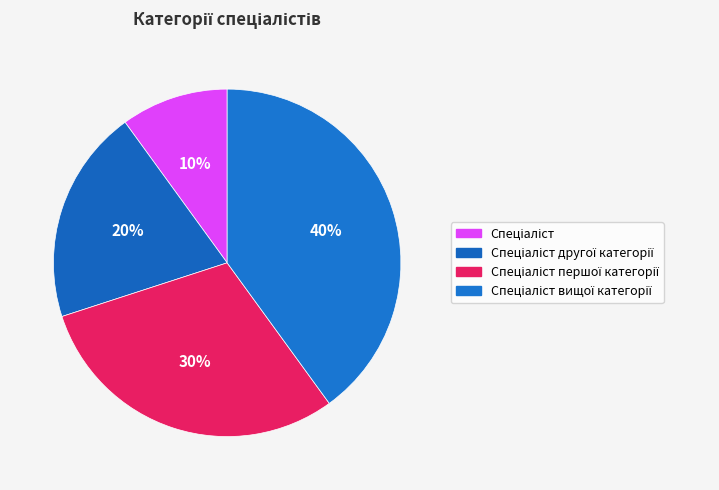

To the nearest percent, what is the average slice percentage?

25%